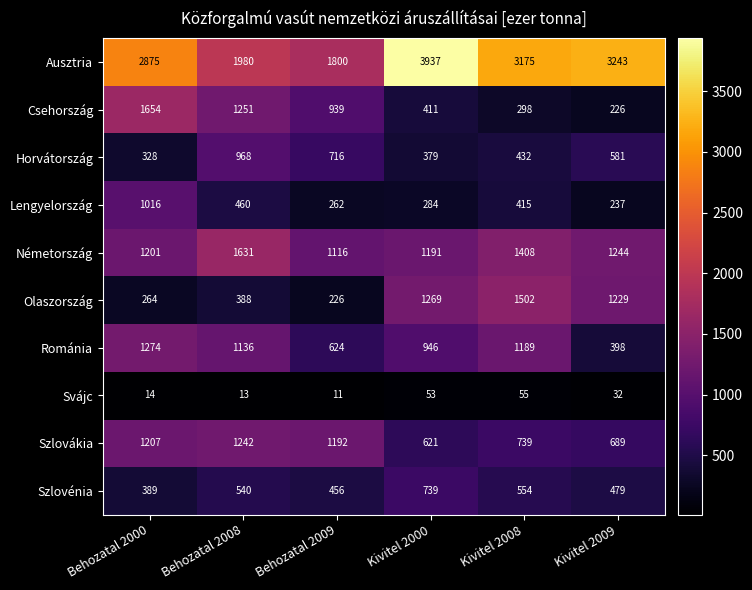

What is the difference between the highest and lowest values at Behozatal 2009?

1789